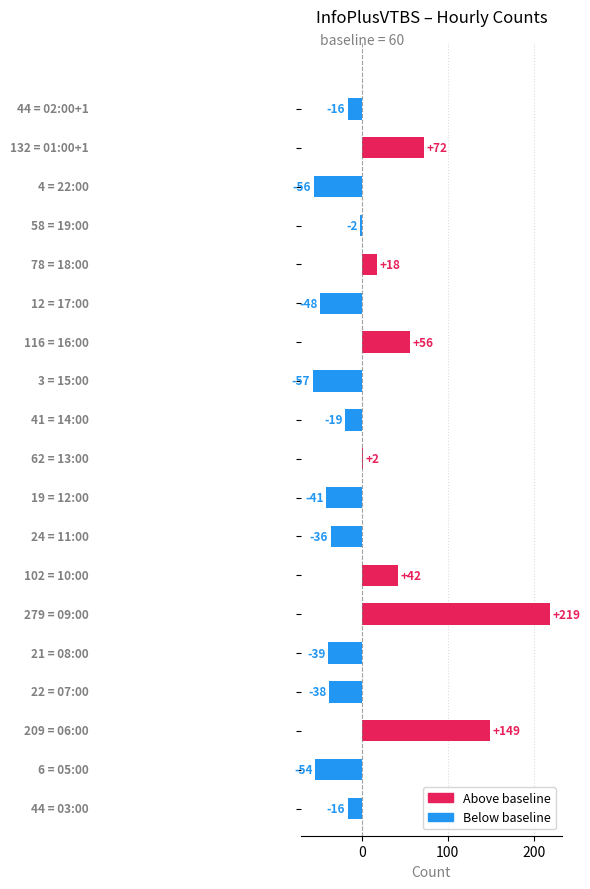

What is the difference between the maximum and minimum values?

276